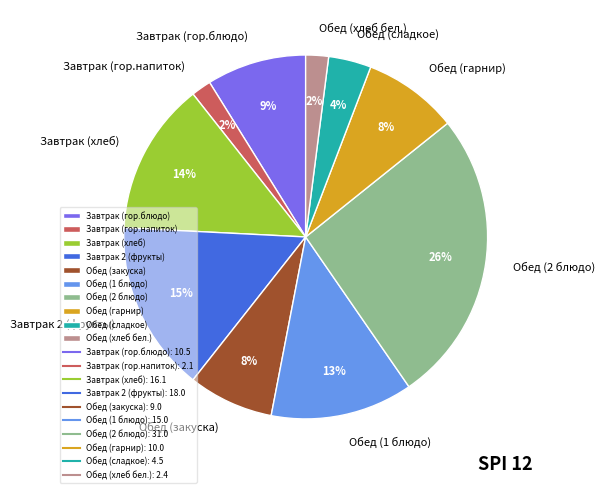

Is there a majority slice in this chart?

No